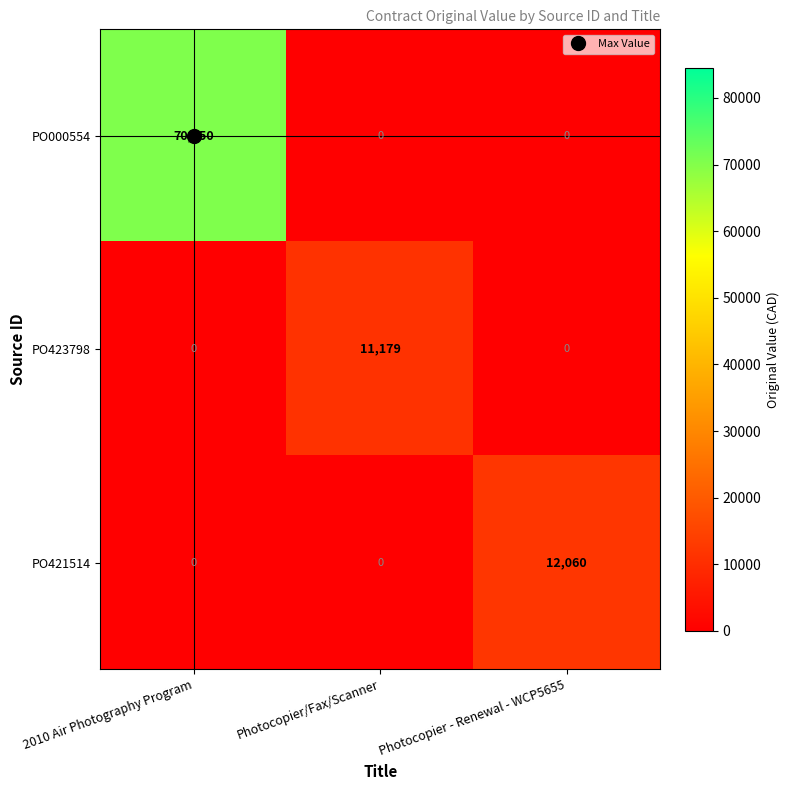

The PO000554 series shows 70450 at 2010 Air Photography Program. True or false?

True